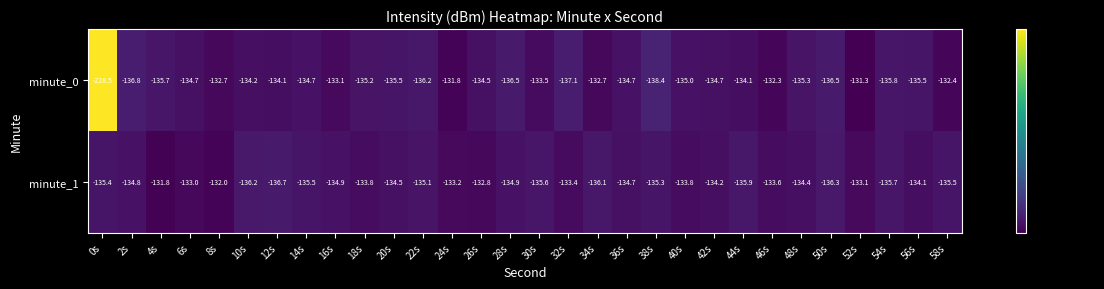

Which series has the largest total across all categories?

minute_1